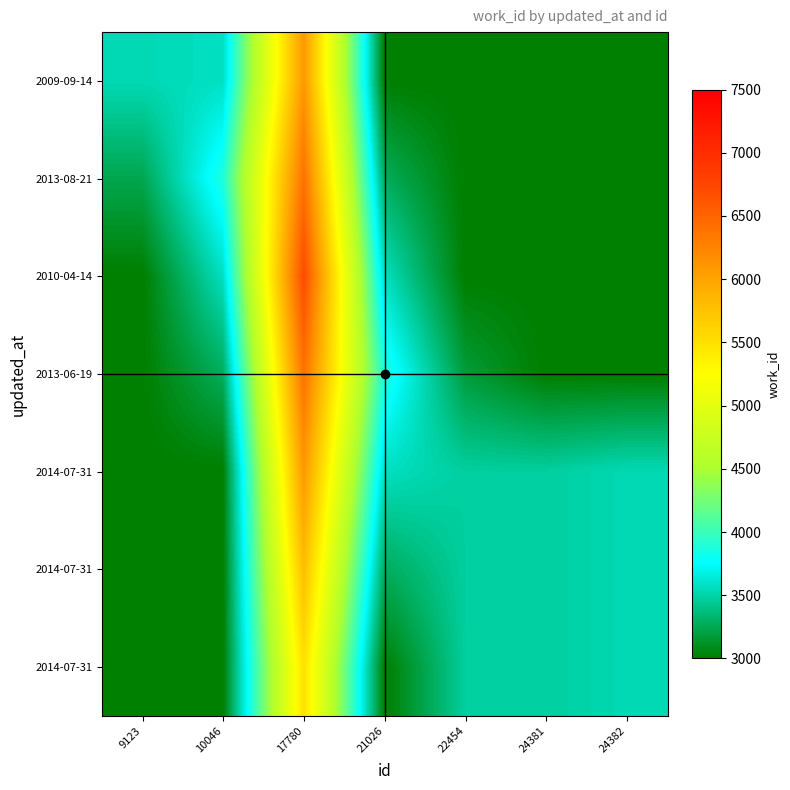

How many data points does each series have?

7